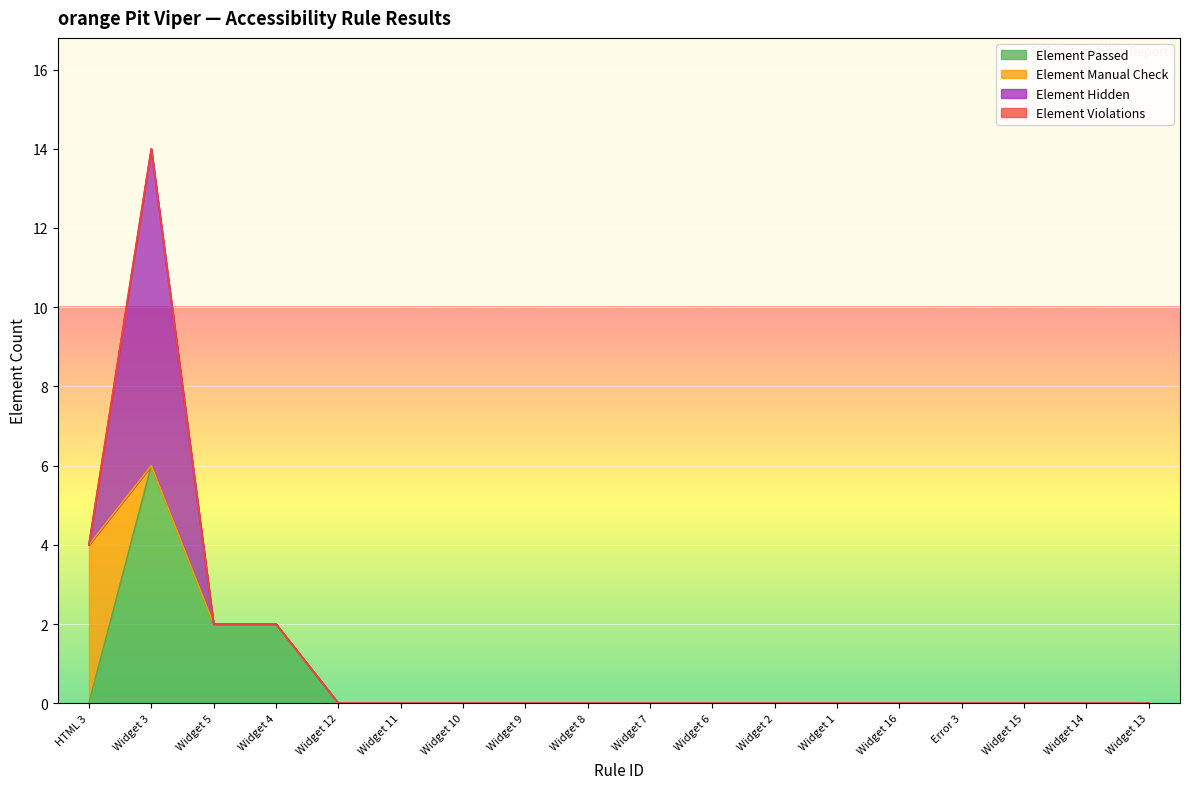

What are all the series names shown in the legend?

Element Passed, Element Manual Check, Element Hidden, Element Violations